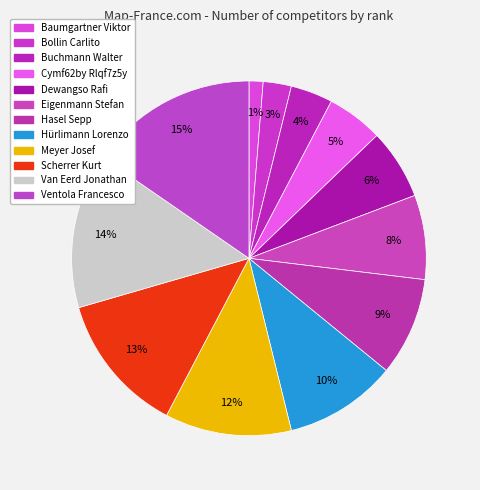

To the nearest percent, what portion does Meyer Josef represent?

12%